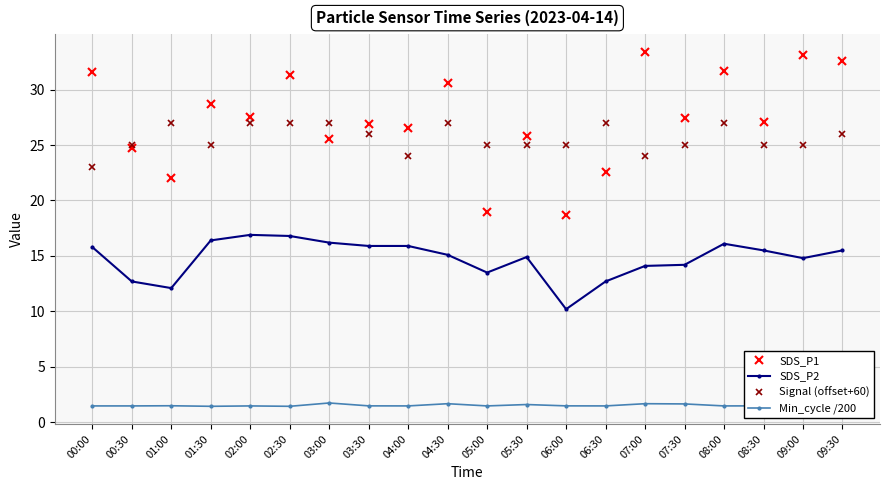

Rank the series at 06:00 from highest to lowest value.

Signal (offset+60), SDS_P1, SDS_P2, Min_cycle /200